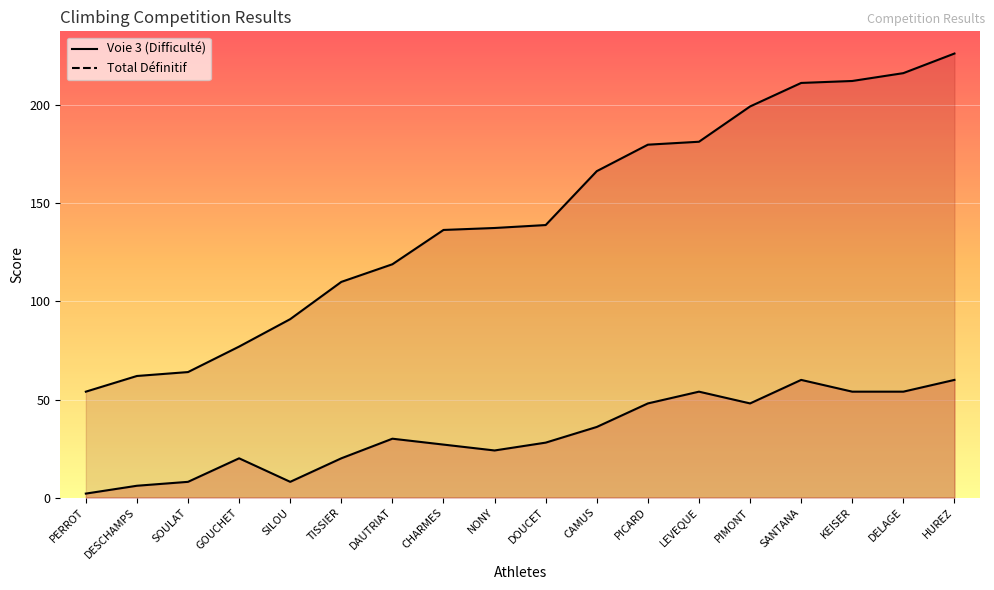

Reading left to right, list all the values displayed in this chart.

Voie 3 (Difficulté): PERROT=2.0	DESCHAMPS=6.0	SOULAT=8.0	GOUCHET=20.0	SILOU=8.0	TISSIER=20.0	DAUTRIAT=30.0	CHARMES=27.0	NONY=24.0	DOUCET=28.0	CAMUS=36.0	PICARD=48.0	LEVEQUE=54.0	PIMONT=48.0	SANTANA=60.0	KEISER=54.0	DELAGE=54.0	HUREZ=60.0
Total Définitif: PERROT=54.0	DESCHAMPS=62.0	SOULAT=64.0	GOUCHET=77.0	SILOU=91.0	TISSIER=110.0	DAUTRIAT=119.0	CHARMES=136.5	NONY=137.5	DOUCET=139.0	CAMUS=166.5	PICARD=180.0	LEVEQUE=181.5	PIMONT=199.5	SANTANA=211.5	KEISER=212.5	DELAGE=216.5	HUREZ=226.5